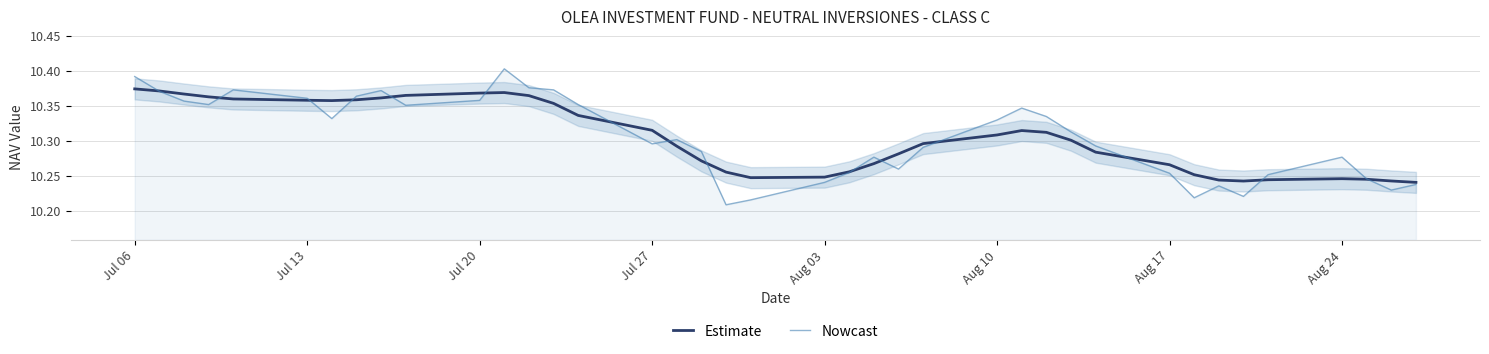

Is it true that Estimate equals 17.5 at Aug 17?

False